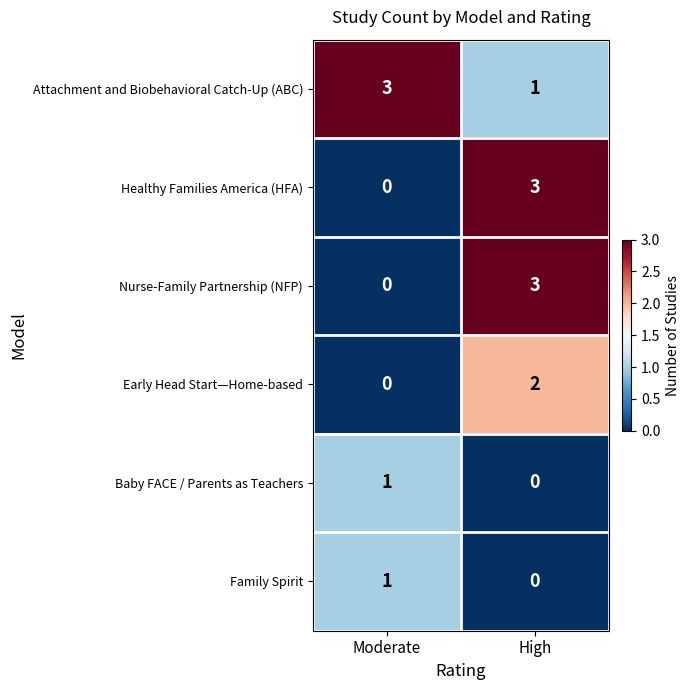

What is the total value across all series at High?

9